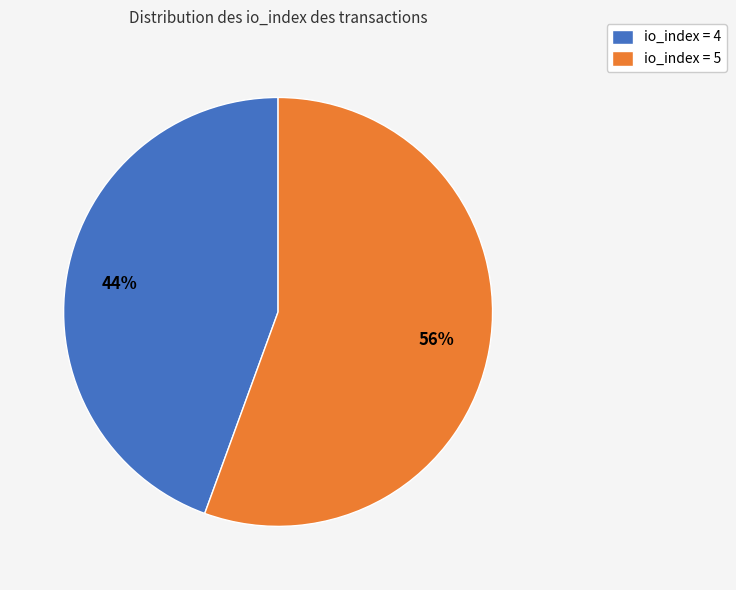

Which category has the biggest portion of the pie?

io_index = 5